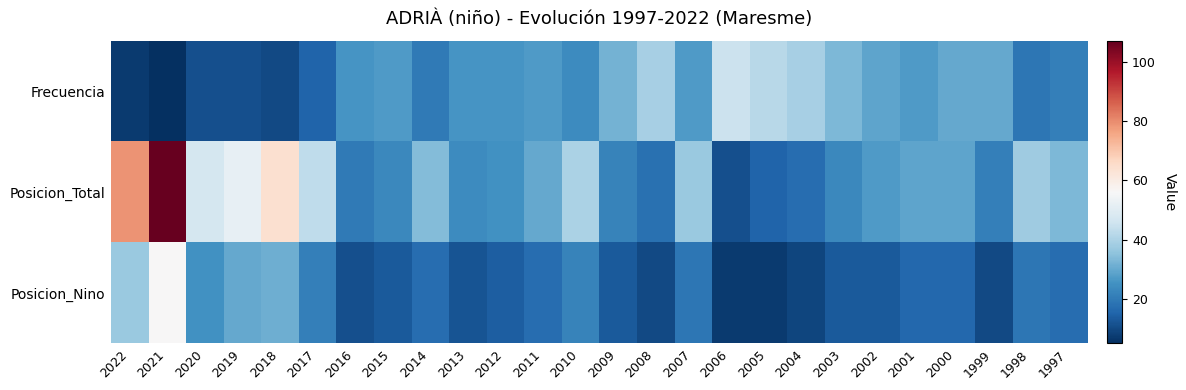

What is the spread (max minus min) of values at 2001?

13